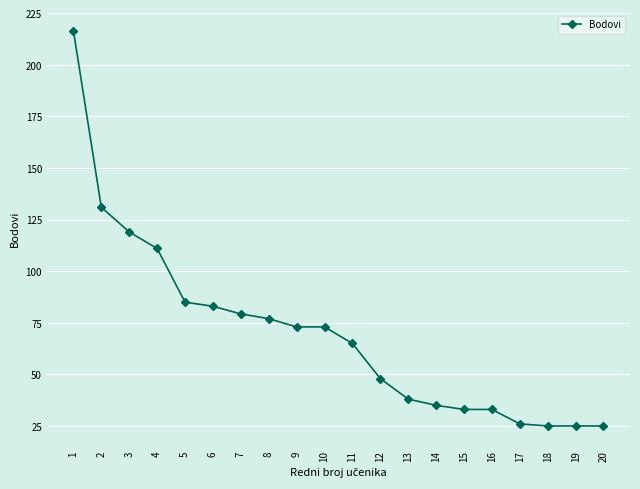

At which label does the data first exceed 73?

1